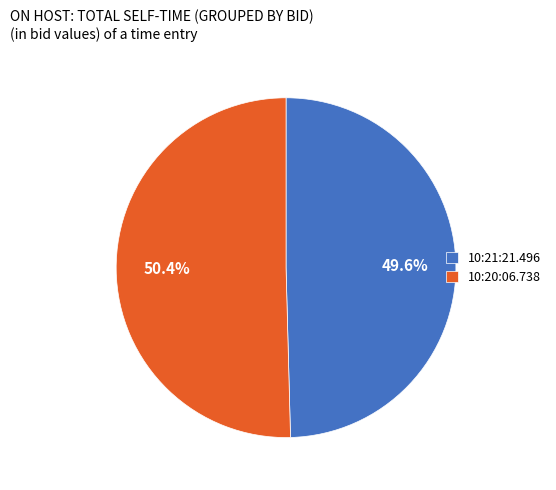

Rank the categories by value from lowest to highest.

10:21:21.496, 10:20:06.738